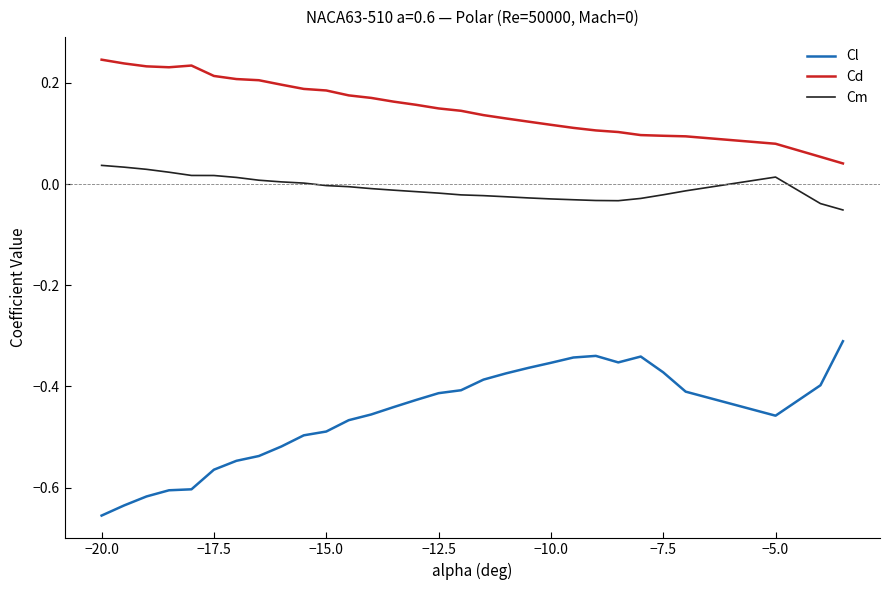

True or false: Cm and Cl intersect in this chart.

False